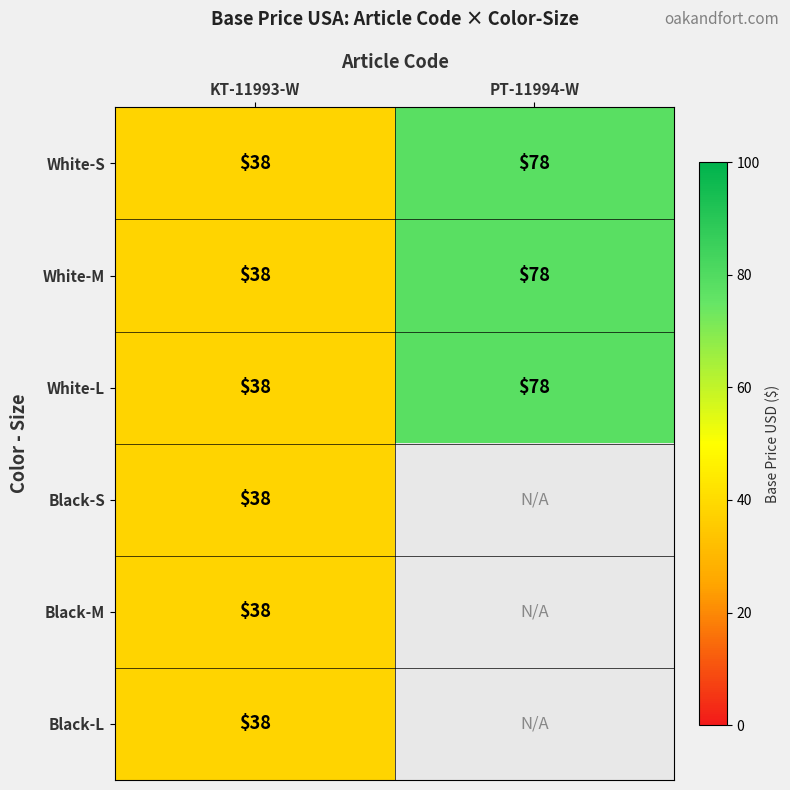

Between PT-11994-W and KT-11993-W, which is larger?

PT-11994-W